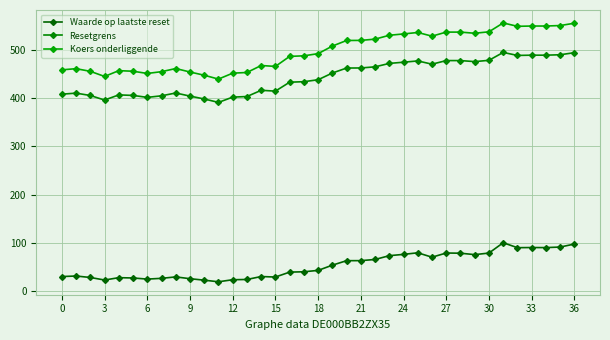

True or false: Koers onderliggende and Waarde op laatste reset intersect in this chart.

False